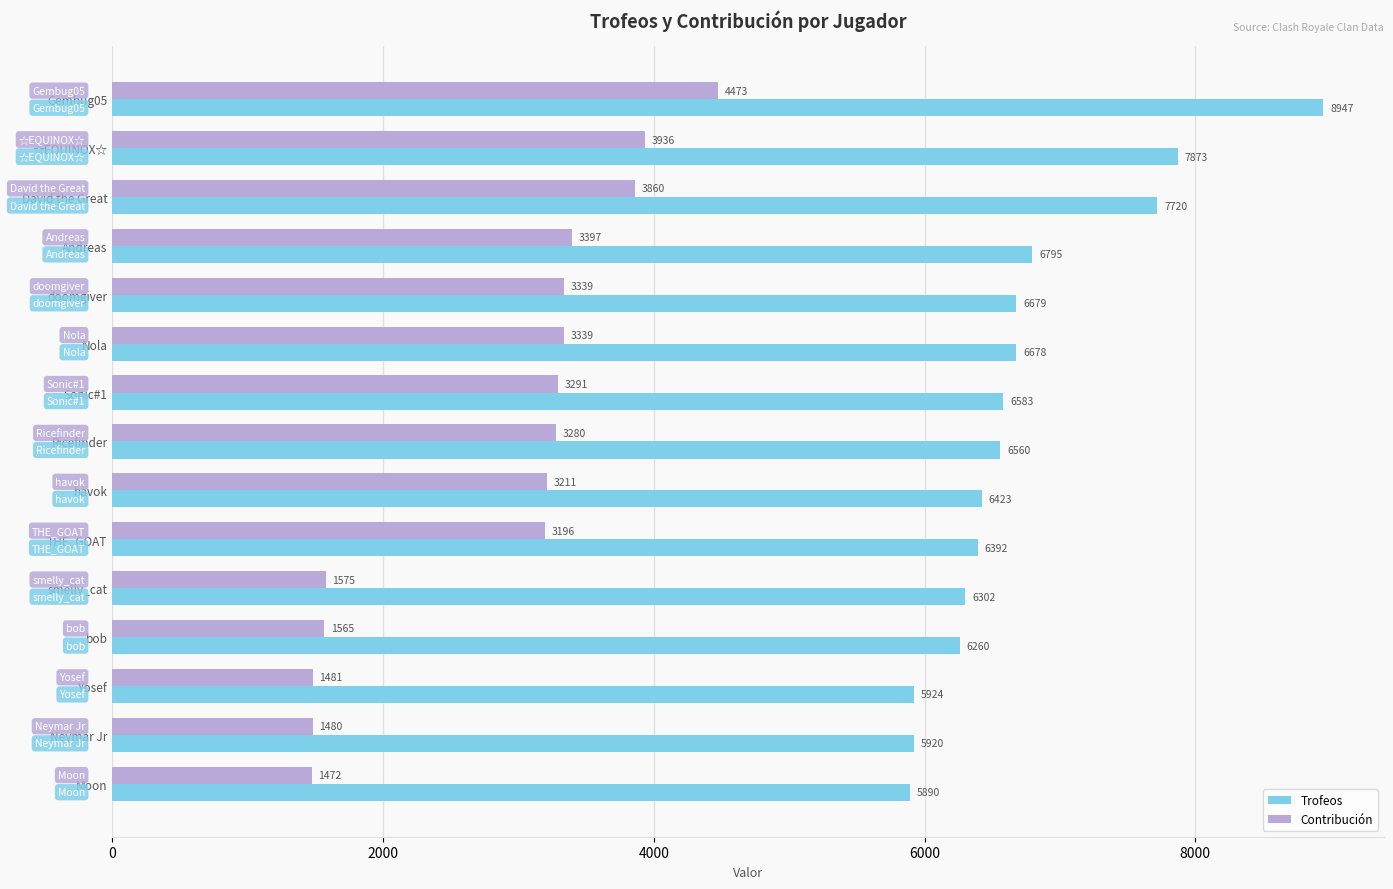

True or false: Contribución has a value of 2173 at Moon.

False